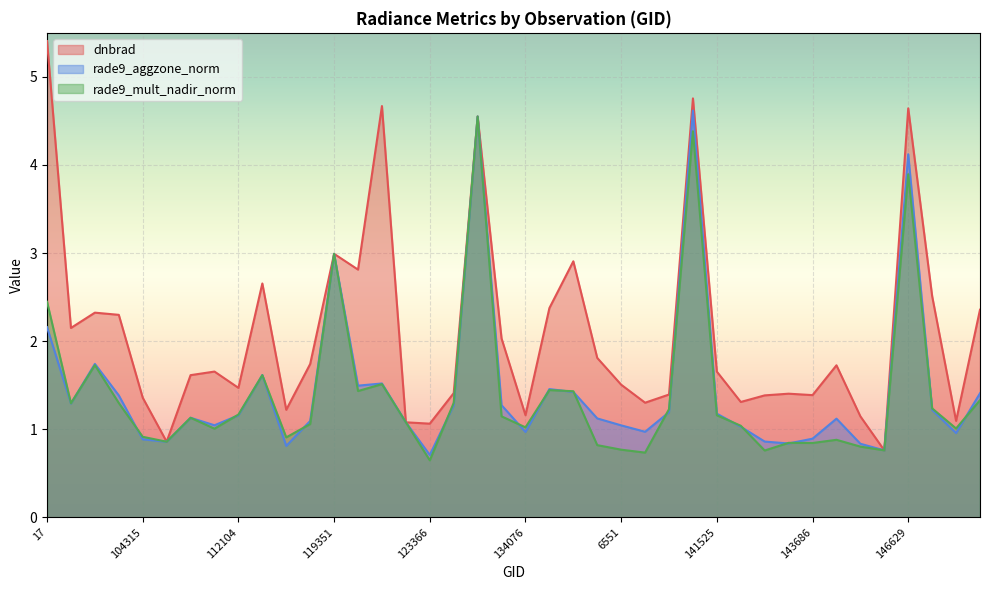

Reading left to right, extract all data points from this chart.

dnbrad: 17=5.4	101013=2.1	103720=2.3	104071=2.3	104315=1.4	104431=0.9	107253=1.6	109184=1.7	112104=1.5	113127=2.7	113644=1.2	115226=1.7	119351=3.0	3995=2.8	120740=4.7	122118=1.1	123366=1.1	124082=1.4	130251=4.6	132606=2.0	134076=1.2	134442=2.4	134821=2.9	136688=1.8	6551=1.5	138620=1.3	140194=1.4	141331=4.8	141525=1.7	142500=1.3	142694=1.4	143099=1.4	143686=1.4	143878=1.7	144676=1.1	145478=0.8	146629=4.6	147212=2.5	147588=1.1	147965=2.4
rade9_aggzone_norm: 17=2.2	101013=1.3	103720=1.7	104071=1.4	104315=0.9	104431=0.9	107253=1.1	109184=1.0	112104=1.2	113127=1.6	113644=0.8	115226=1.1	119351=3.0	3995=1.5	120740=1.5	122118=1.1	123366=0.7	124082=1.3	130251=4.6	132606=1.3	134076=1.0	134442=1.5	134821=1.4	136688=1.1	6551=1.0	138620=1.0	140194=1.2	141331=4.6	141525=1.2	142500=1.0	142694=0.9	143099=0.8	143686=0.9	143878=1.1	144676=0.8	145478=0.8	146629=4.1	147212=1.2	147588=1.0	147965=1.4
rade9_mult_nadir_norm: 17=2.4	101013=1.3	103720=1.7	104071=1.3	104315=0.9	104431=0.9	107253=1.1	109184=1.0	112104=1.2	113127=1.6	113644=0.9	115226=1.1	119351=3.0	3995=1.4	120740=1.5	122118=1.1	123366=0.6	124082=1.3	130251=4.6	132606=1.1	134076=1.0	134442=1.4	134821=1.4	136688=0.8	6551=0.8	138620=0.7	140194=1.2	141331=4.4	141525=1.2	142500=1.0	142694=0.8	143099=0.8	143686=0.8	143878=0.9	144676=0.8	145478=0.8	146629=3.9	147212=1.2	147588=1.0	147965=1.3